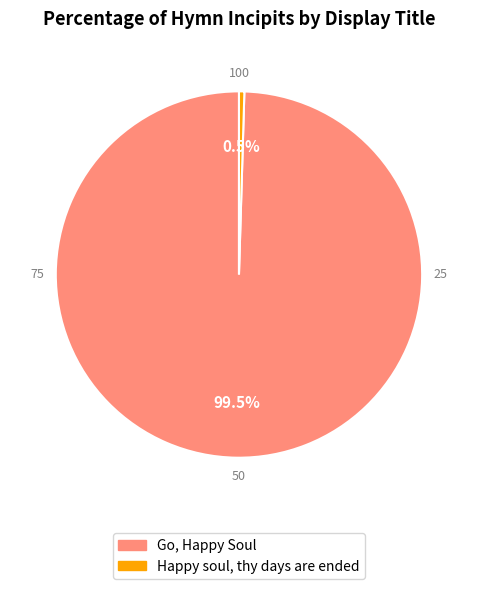

To the nearest percent, what is the combined percentage of Happy soul, thy days are ended and Go, Happy Soul?

100%